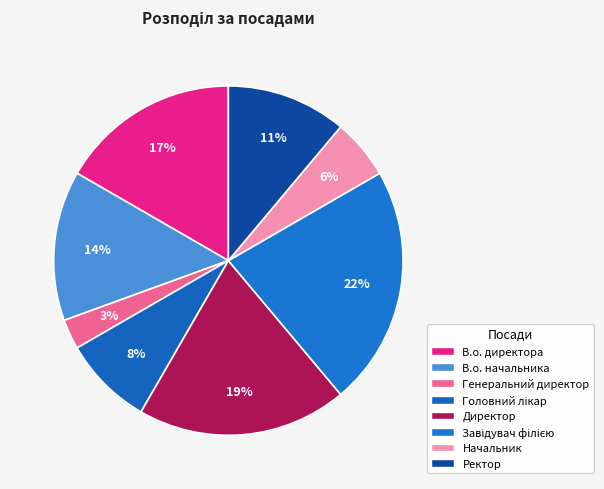

Between Директор and Начальник, which is larger?

Директор